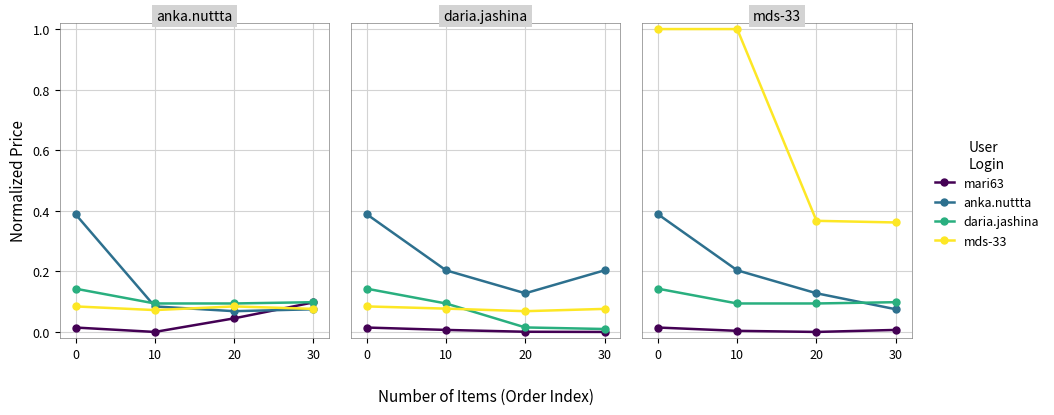

How many values in the mari63 series exceed 0?

3